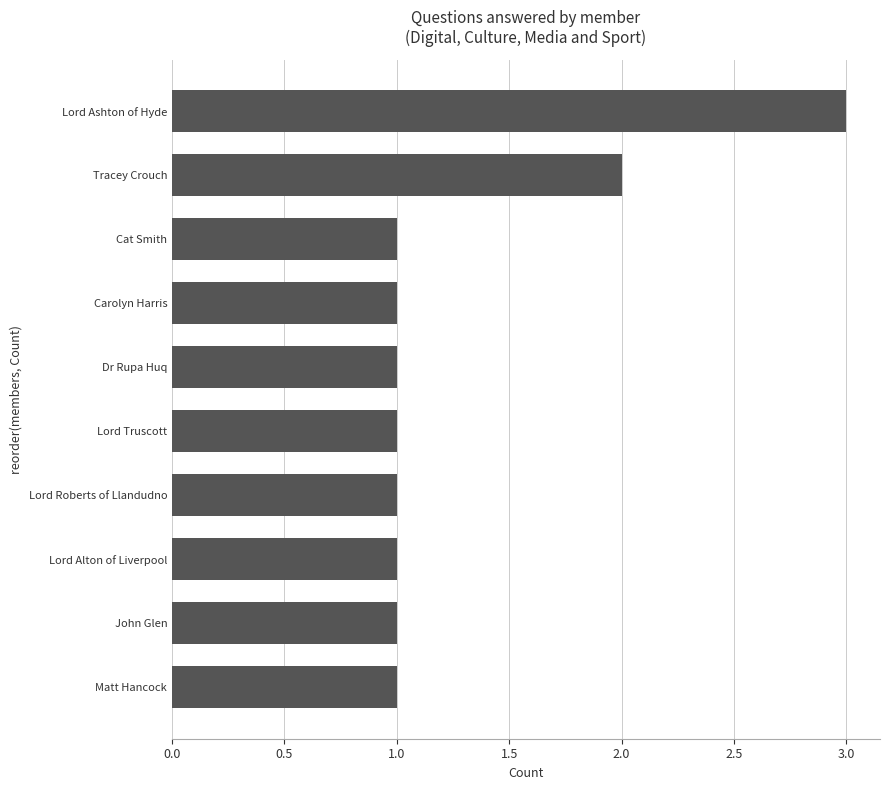

Reading bottom to top, extract all data points from this chart.

Matt Hancock=1	John Glen=1	Lord Alton of Liverpool=1	Lord Roberts of Llandudno=1	Lord Truscott=1	Dr Rupa Huq=1	Carolyn Harris=1	Cat Smith=1	Tracey Crouch=2	Lord Ashton of Hyde=3